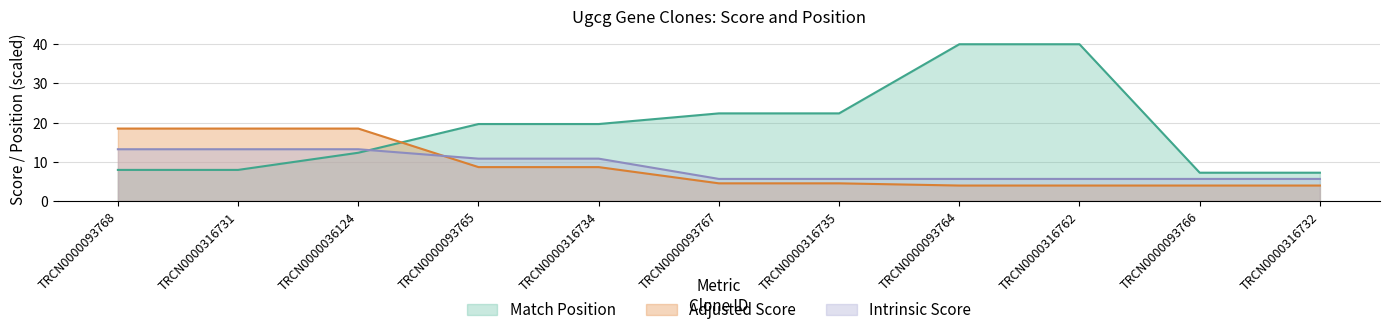

At how many categories does at least one series exceed 38?

2